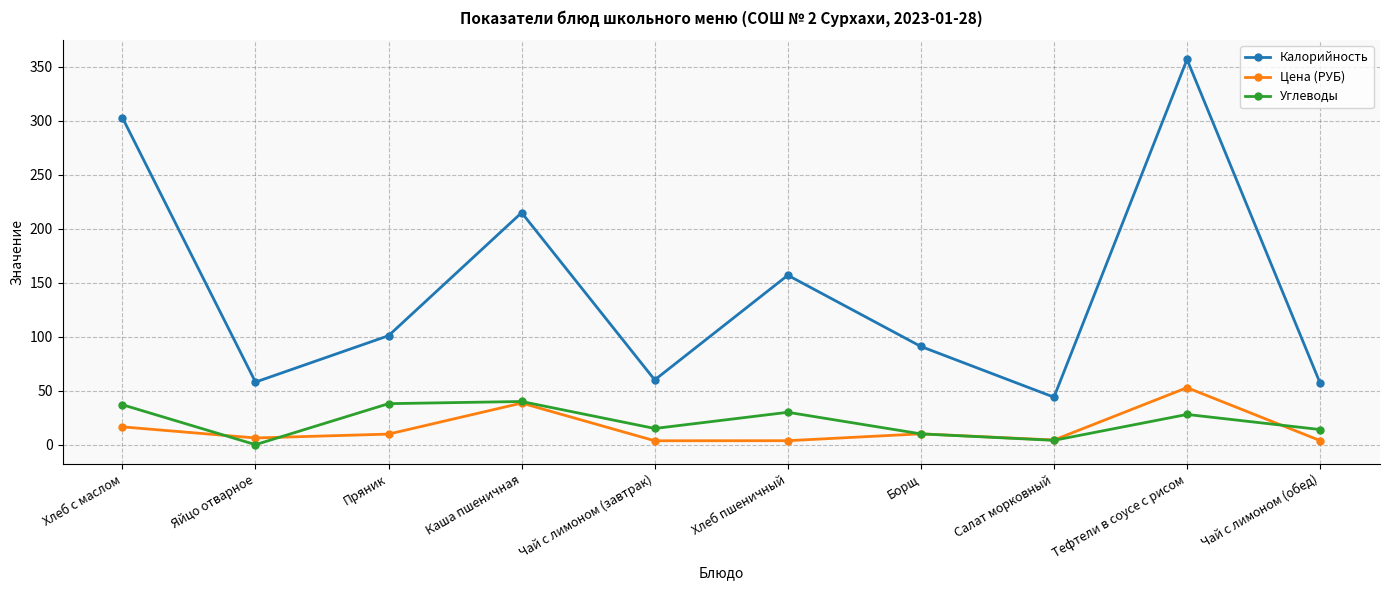

Which series has the widest spread of values?

Калорийность